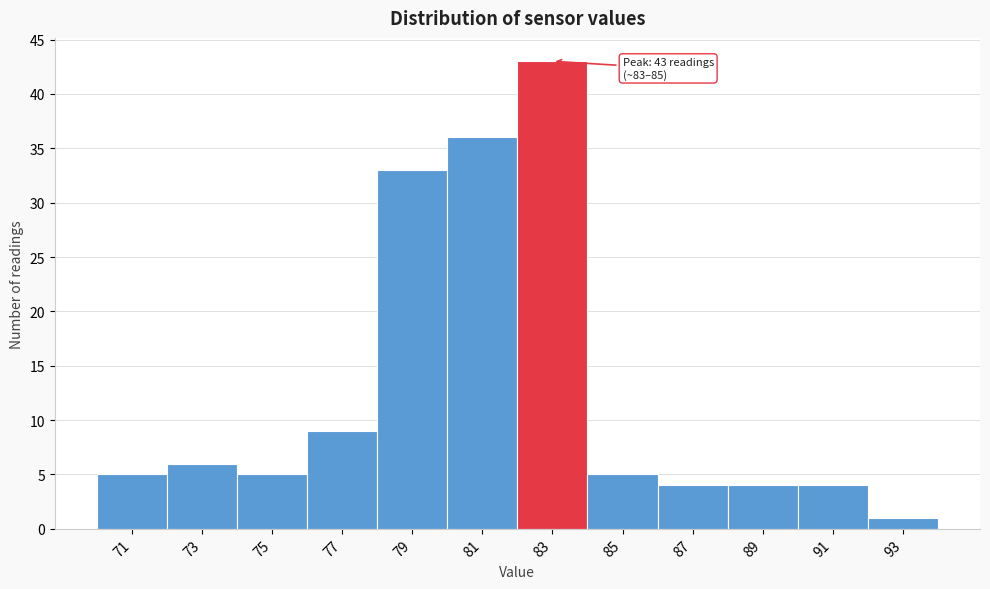

Reading left to right, what are all the values shown in this chart?

5	6	5	9	33	36	43	5	4	4	4	1